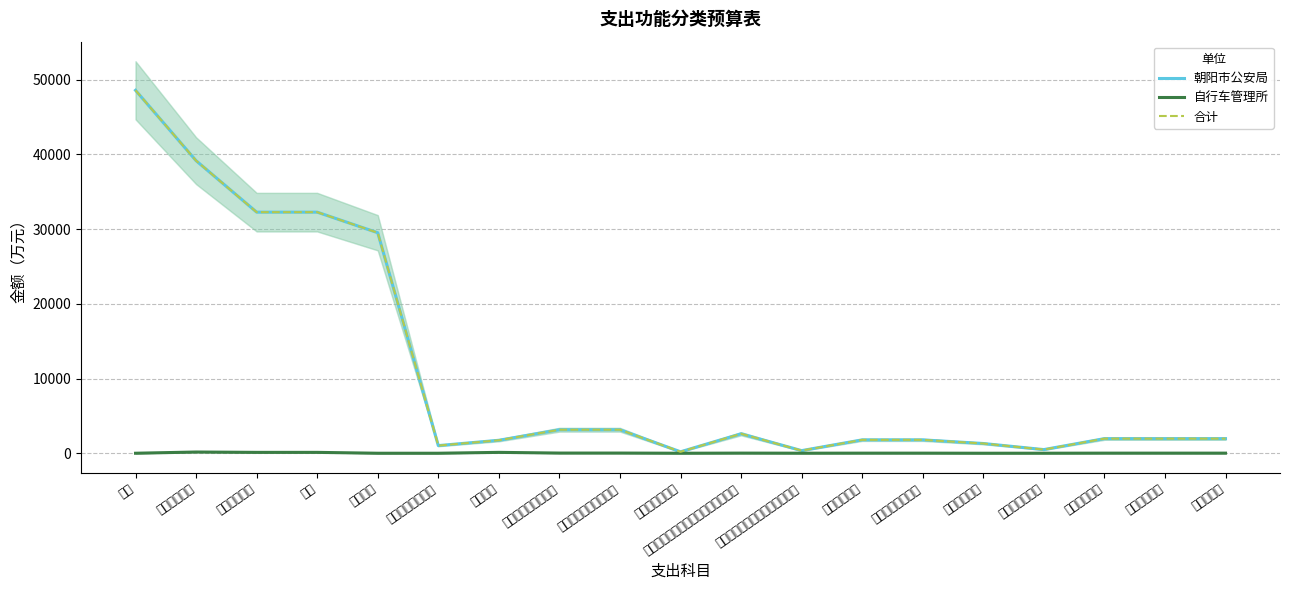

How many data points does each series have?

19